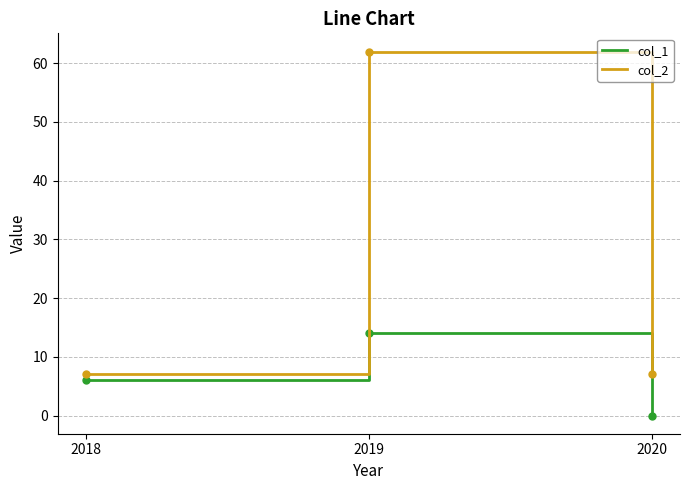

Reading left to right, list all the values displayed in this chart.

col_1: 2018=6	2019=14	2020=0
col_2: 2018=7	2019=62	2020=7